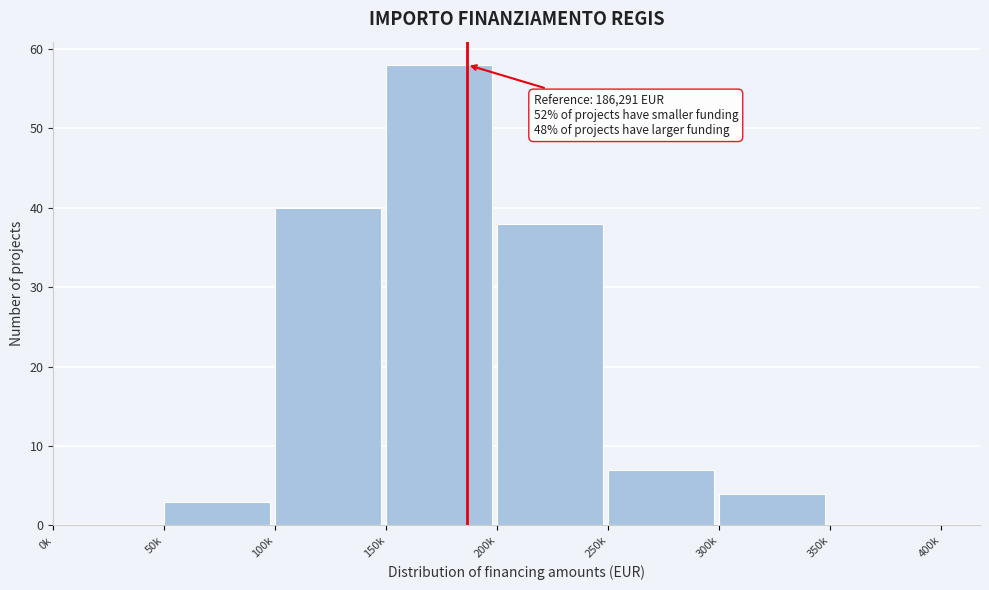

Reading right to left, what are all the values shown in this chart?

350k=0	300k=4	250k=7	200k=38	150k=58	100k=40	50k=3	0k=0